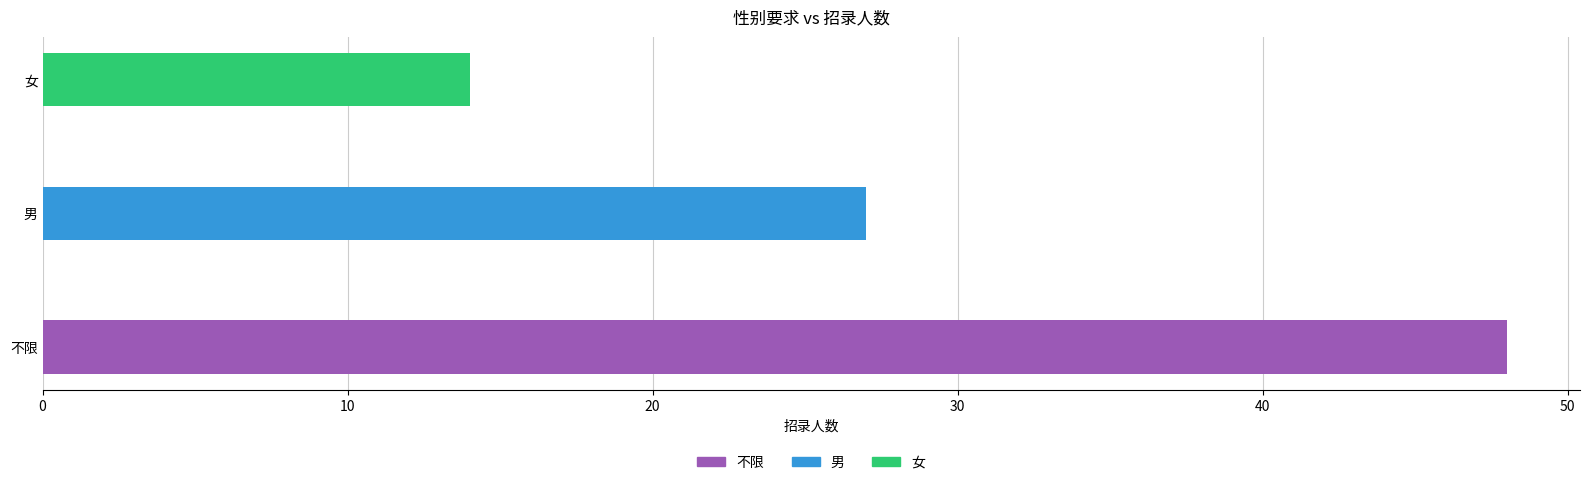

What is the difference between the maximum and minimum values?

34